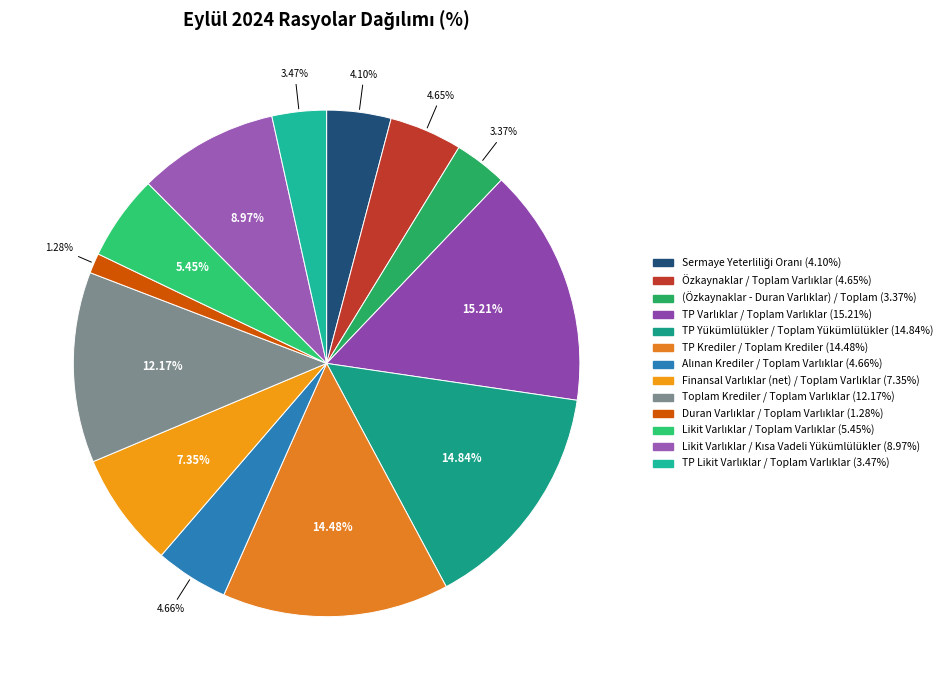

Does any single category account for the majority?

No